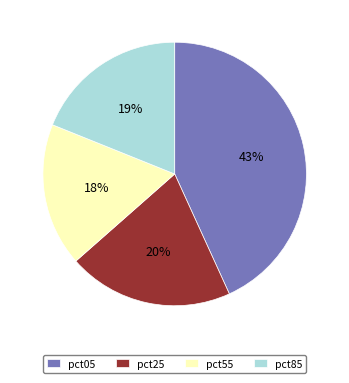

To the nearest percent, what is the average slice percentage?

25%